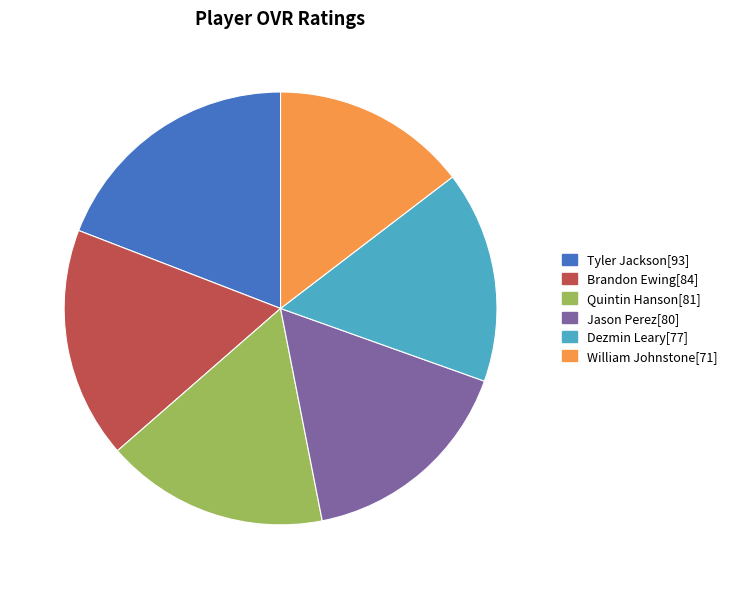

Do Jason Perez and Quintin Hanson together represent more than half of the pie?

No